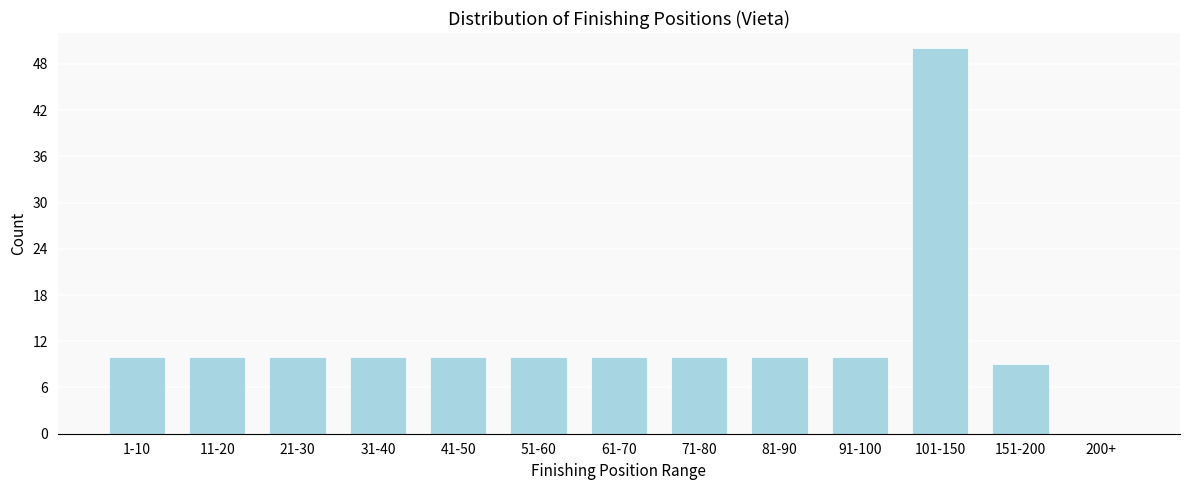

Reading right to left, what are all the values shown in this chart?

200+=0	151-200=9	101-150=50	91-100=10	81-90=10	71-80=10	61-70=10	51-60=10	41-50=10	31-40=10	21-30=10	11-20=10	1-10=10